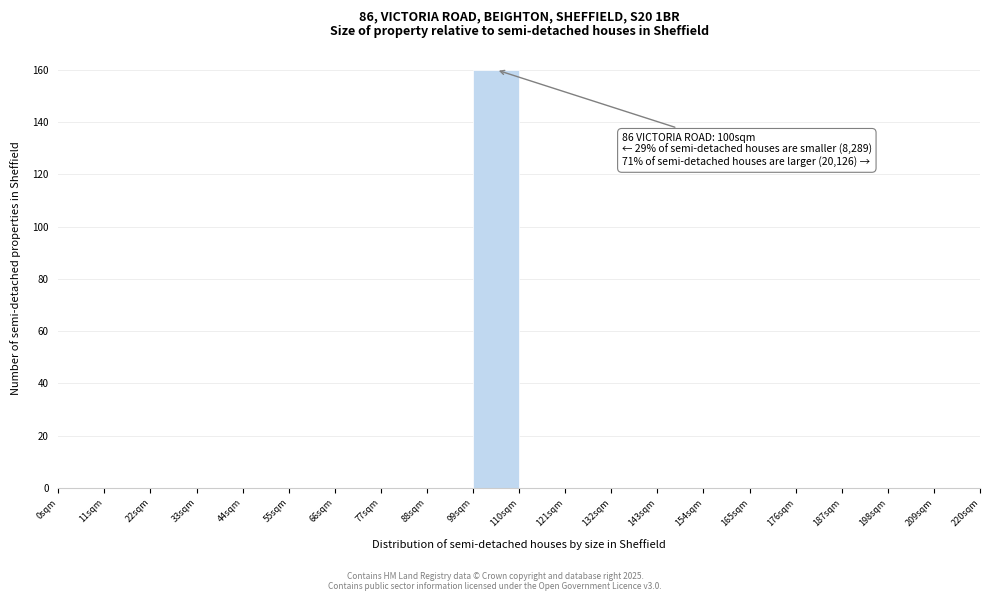

Over which range of the x-axis is the bar tallest?

99 to 110